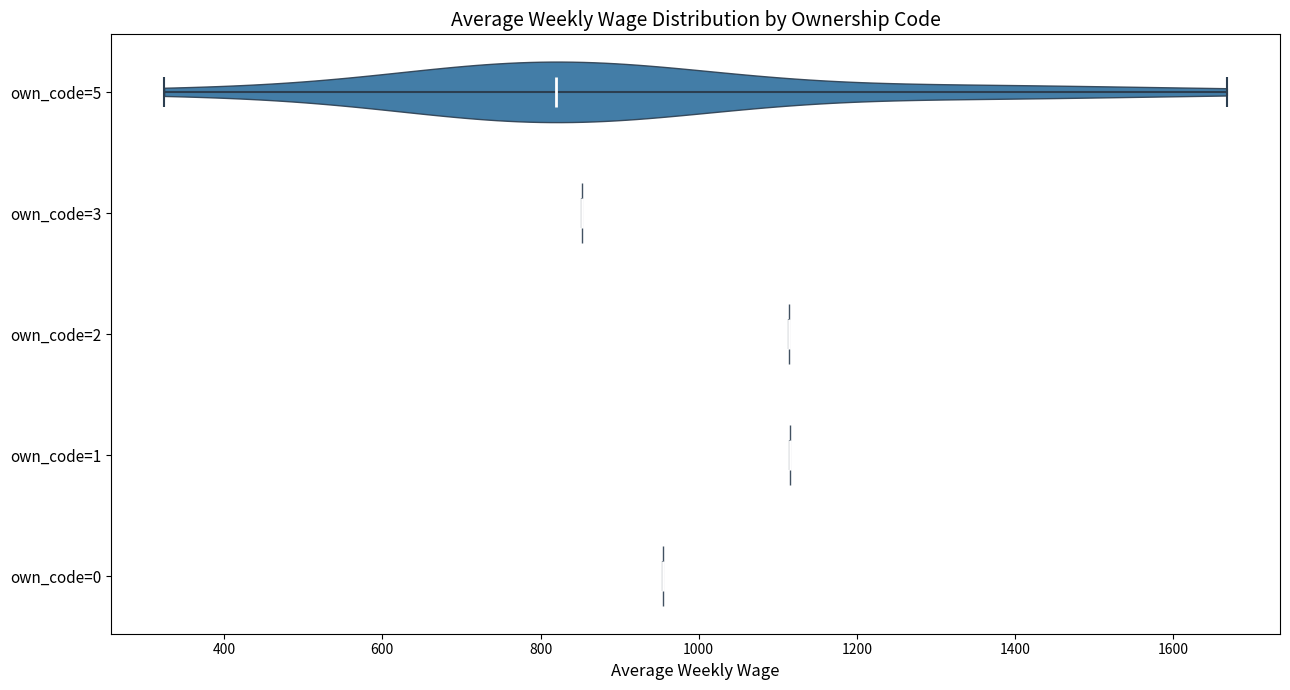

Reading bottom to top, read every violin against the x-axis: where its median line is, and the lowest and highest points it reaches. The values are not printed on the chart, so give them approximately, as read against the axis.

own_code=0: median line 960, lowest point 960, highest point 960
own_code=1: median line 1120, lowest point 1120, highest point 1120
own_code=2: median line 1120, lowest point 1120, highest point 1120
own_code=3: median line 860, lowest point 860, highest point 860
own_code=5: median line 820, lowest point 320, highest point 1660